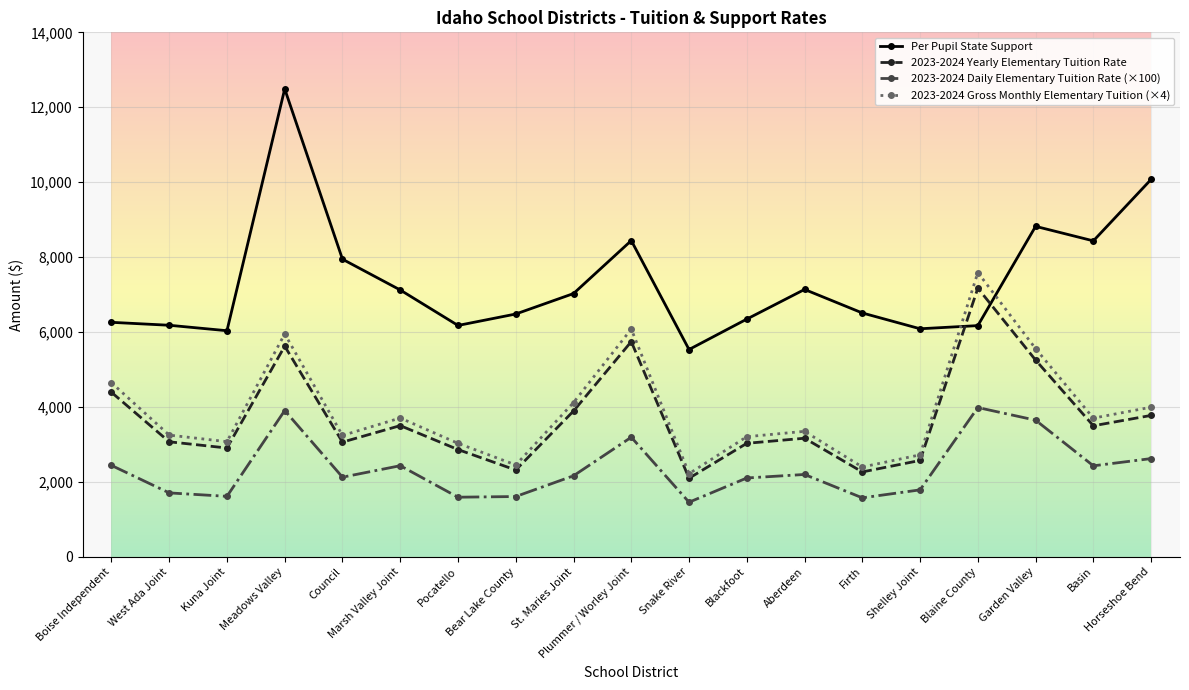

At which category is the sum across all series the highest?

Meadows Valley